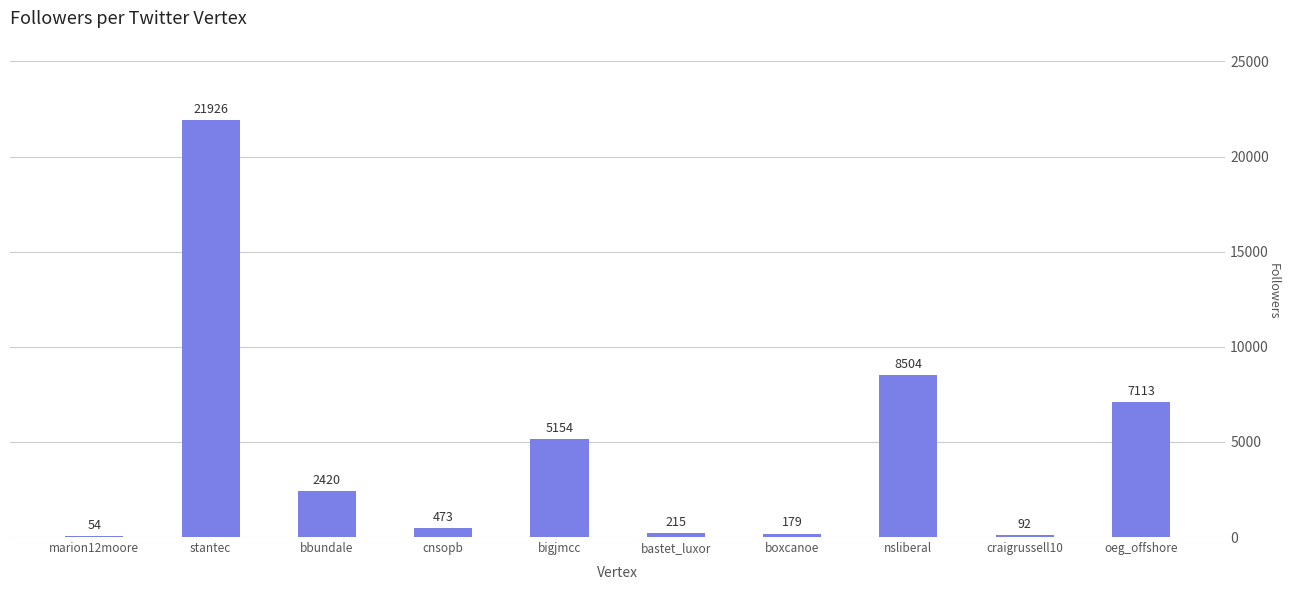

What is the ratio of the value at oeg_offshore to the value at stantec?

0.3